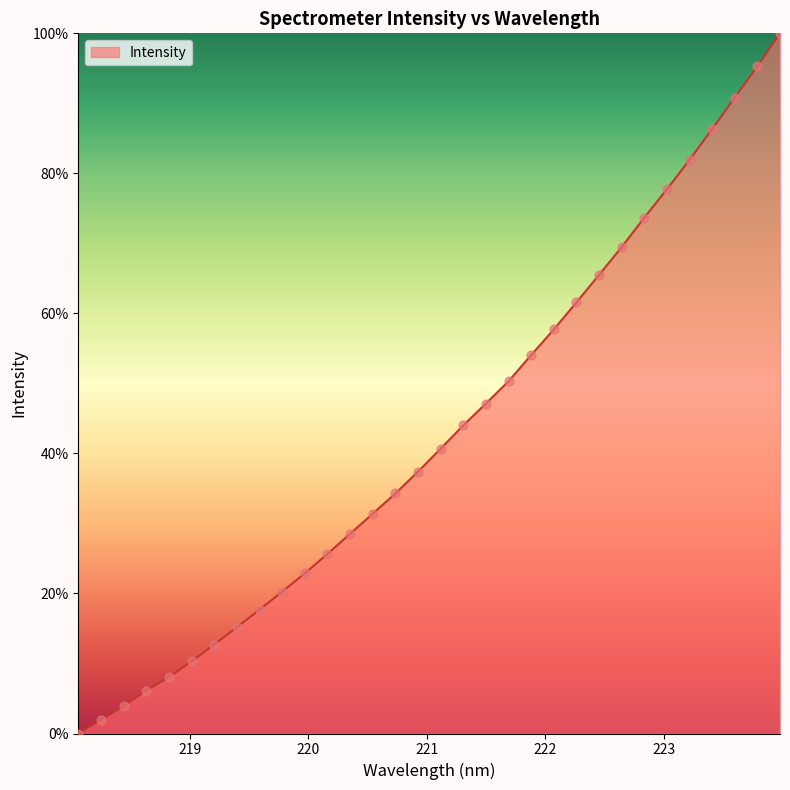

What is the difference between the maximum and minimum values?

100.0